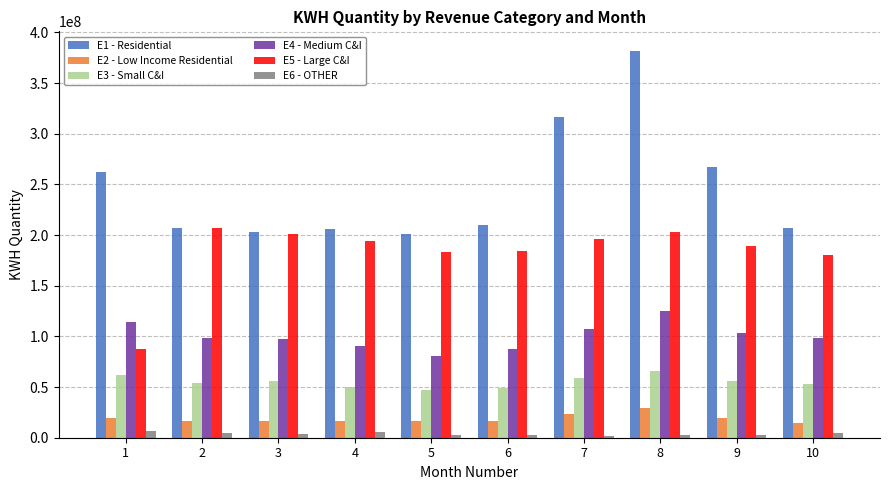

True or false: E2 - Low Income Residential has a value of 16532919 at 3.

True